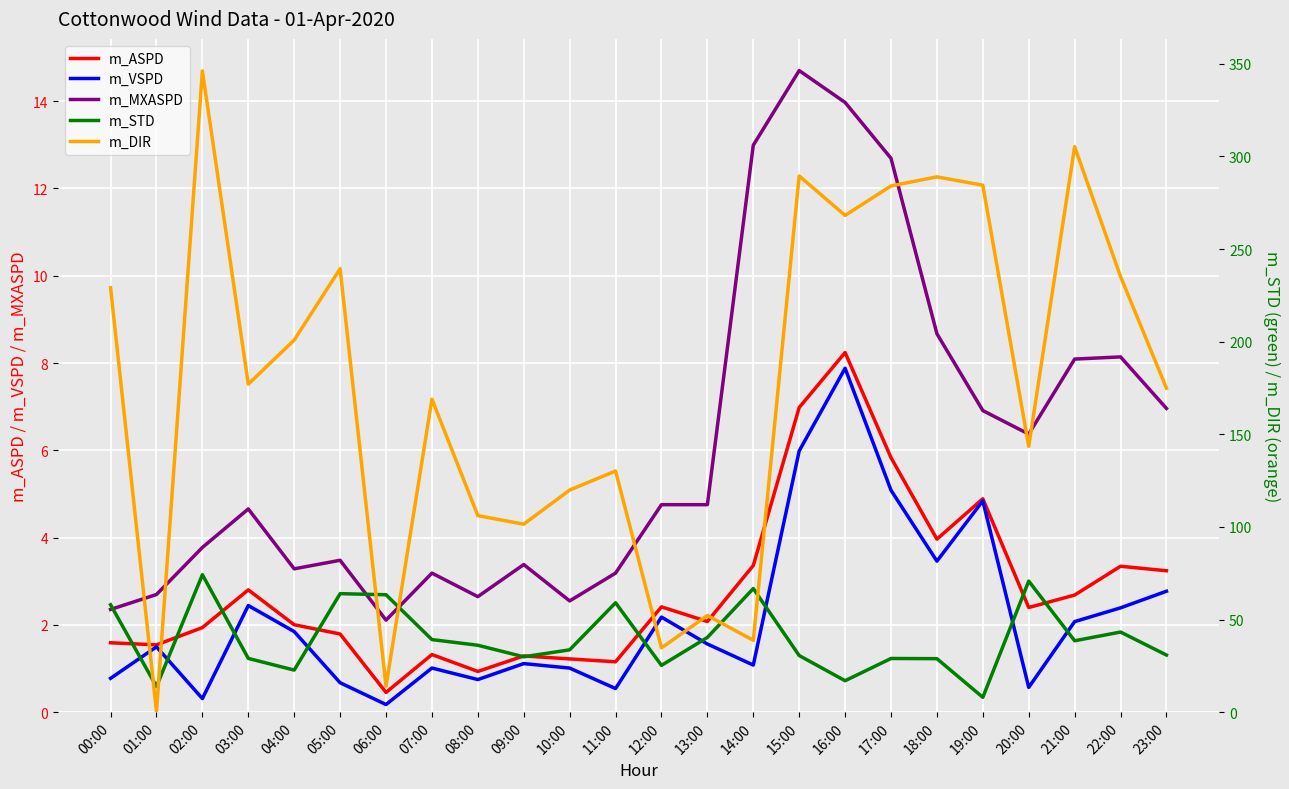

True or false: m_ASPD and m_VSPD cross at least once.

False